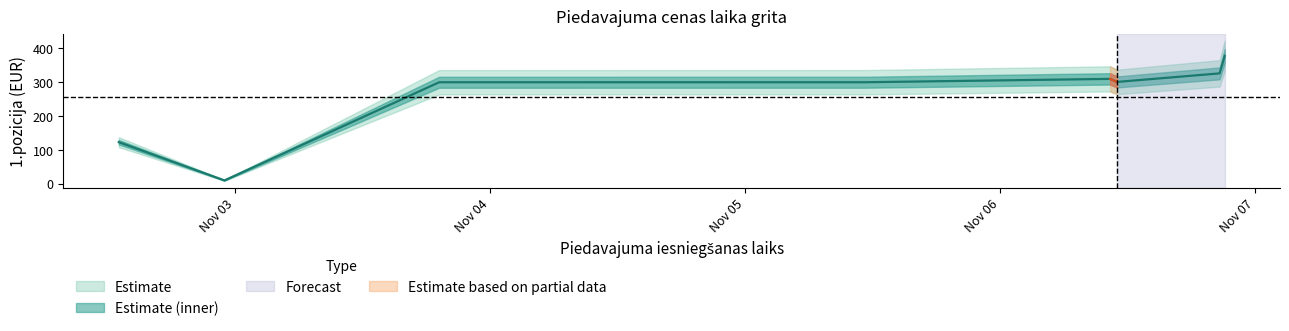

What is the label of the 2nd point from the right?

2024-11-06 20:38:16